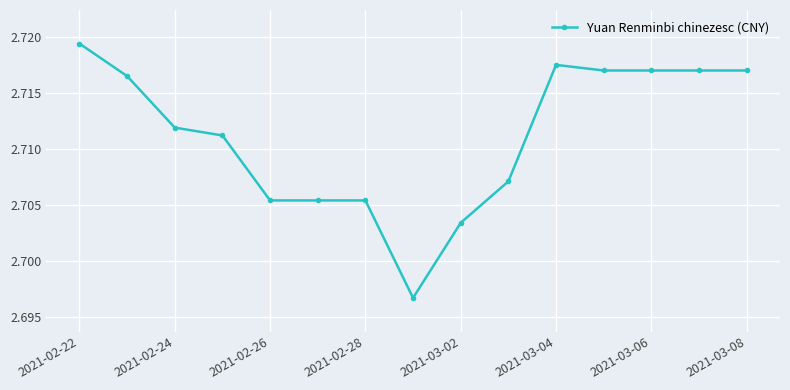

What is the sum of all values?

40.7